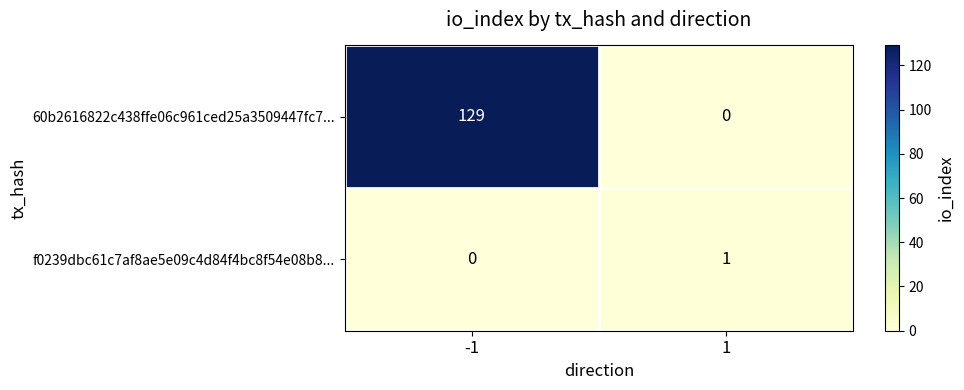

True or false: f0239dbc61c7af8ae5e09c4d84f4bc8f54e08b8... has a value of 1 at 1.

True